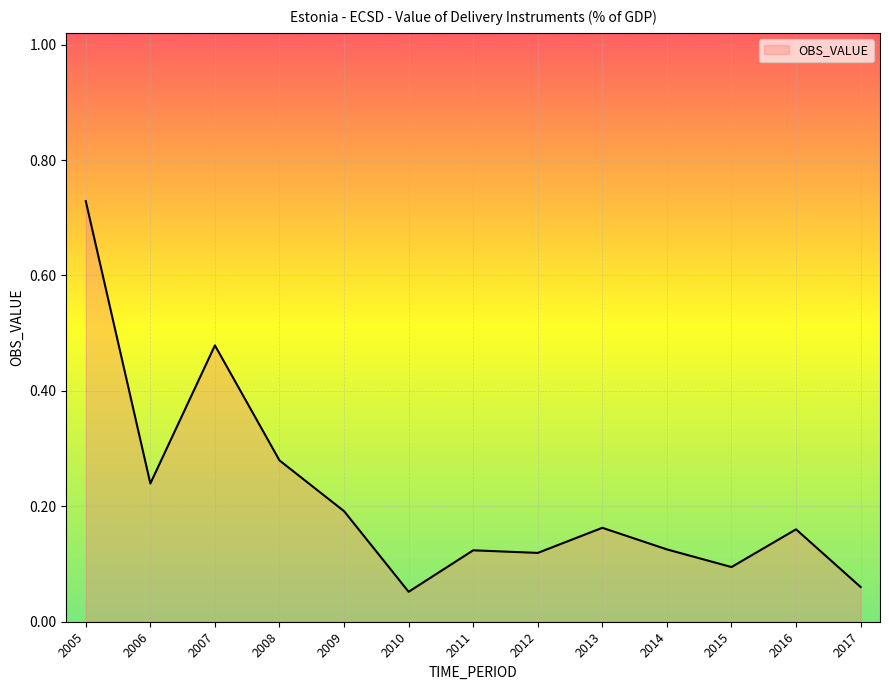

The chart shows a value of 0.4 at 2008. True or false?

False